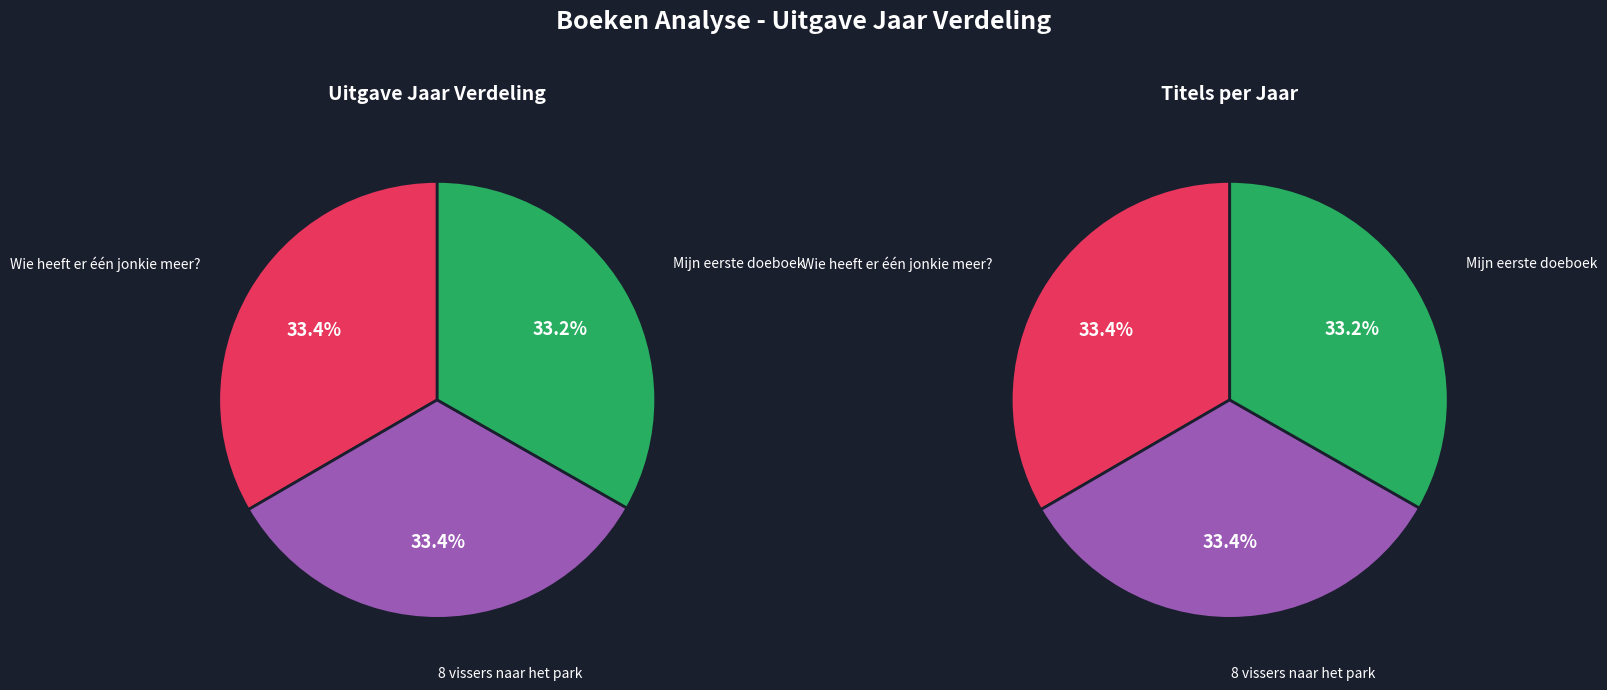

To the nearest percent, what percentage of the pie is Wie heeft er één jonkie meer??

33%